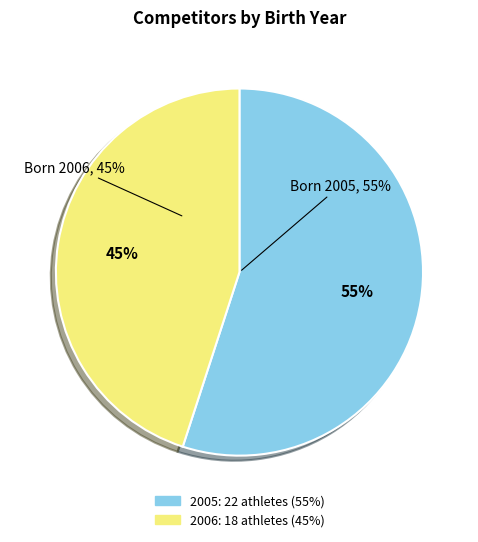

To the nearest percent, what is the difference between the 2006 and 2005 slice percentages?

10%